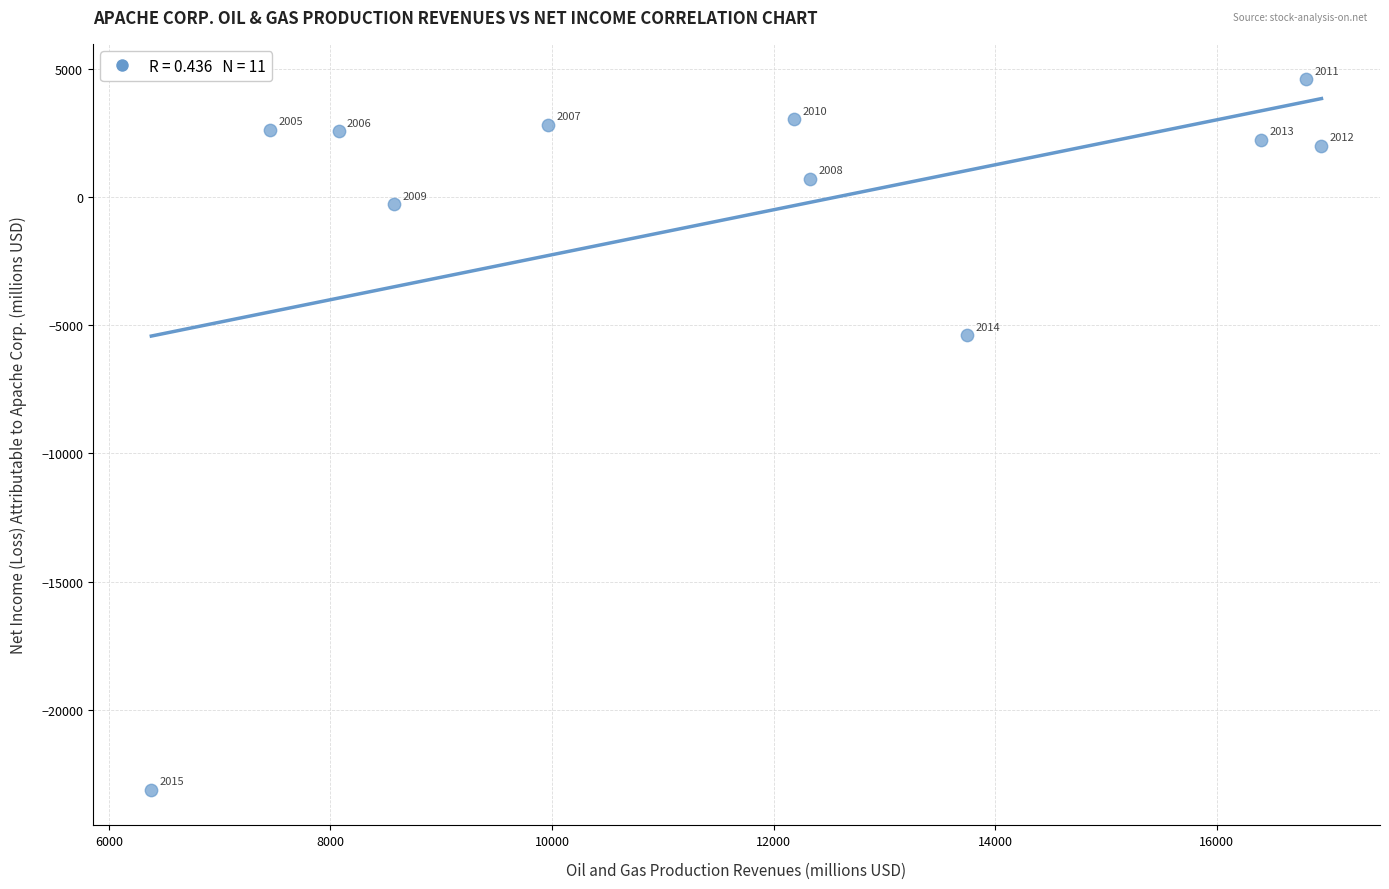

What is the average X value?

11715